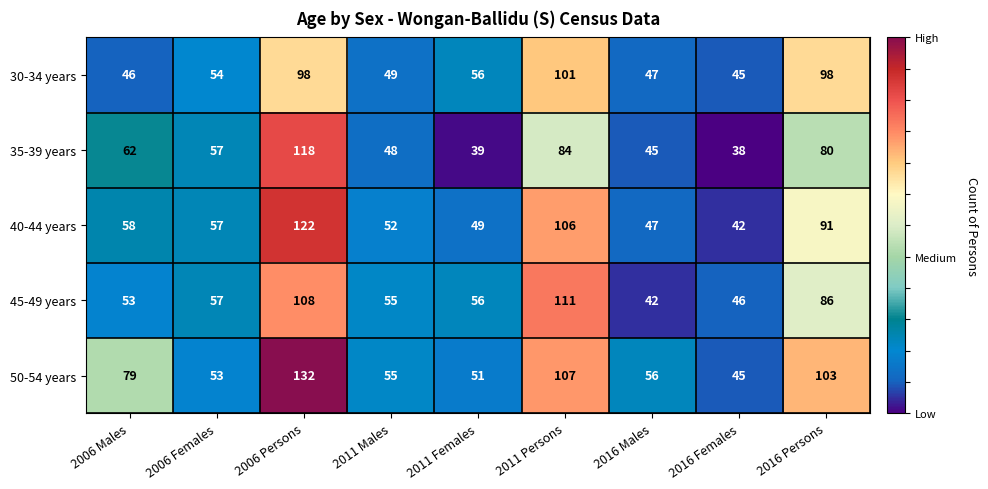

Read the 40-44 years value at 2006 Persons, to the nearest 5.

120